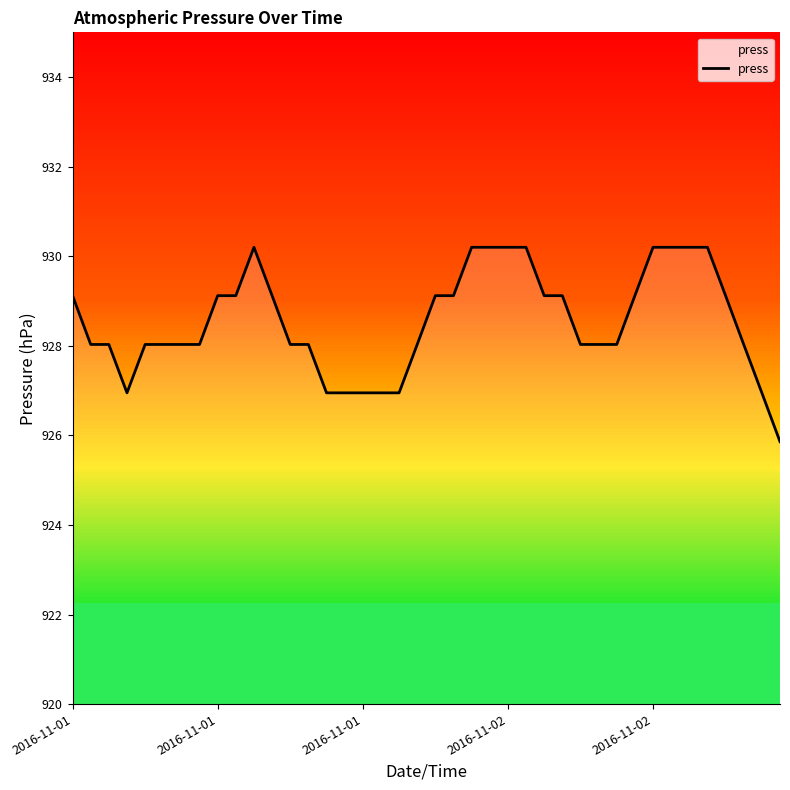

What is the greatest value displayed?

930.2